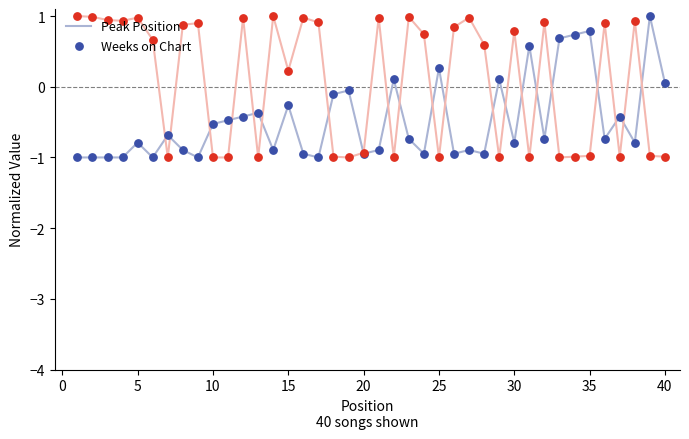

Which series has the largest total across all categories?

Weeks on Chart